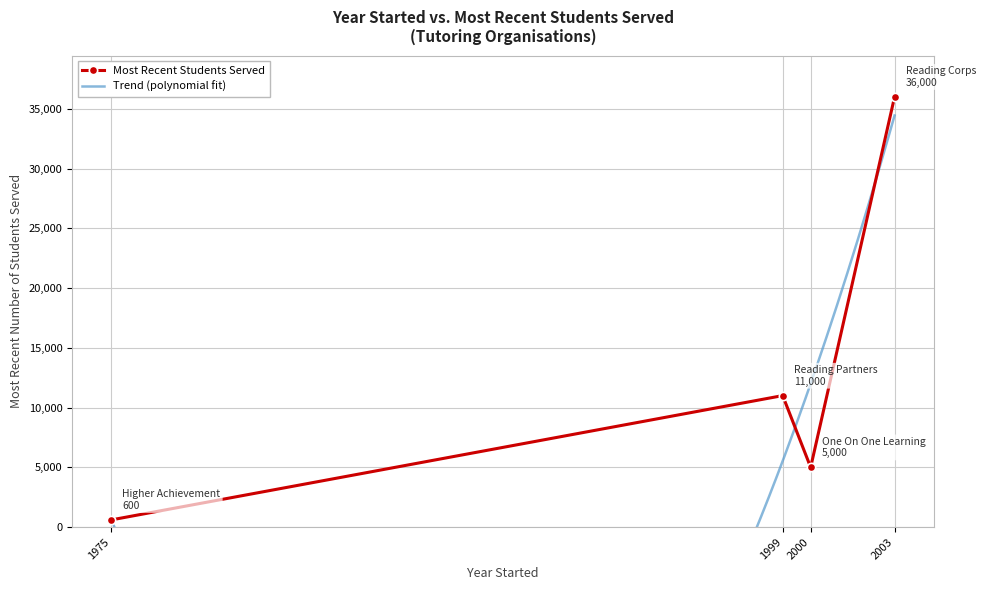

What is the greatest value displayed?

36000